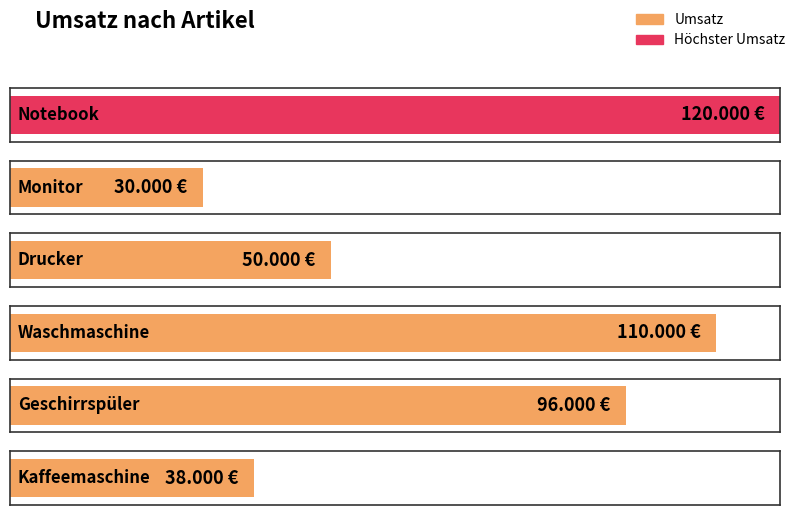

The value at Monitor is 30000. True or false?

True